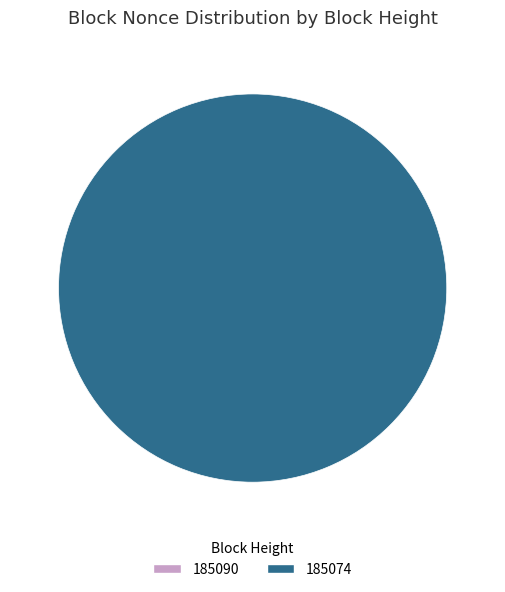

Which slice is the largest?

185074